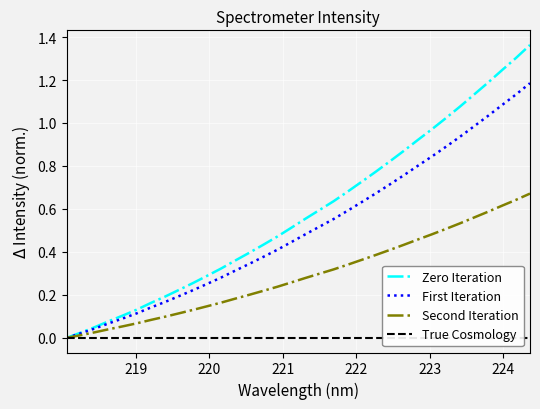

List the series in order of their peak value, highest first.

Zero Iteration, First Iteration, Second Iteration, True Cosmology